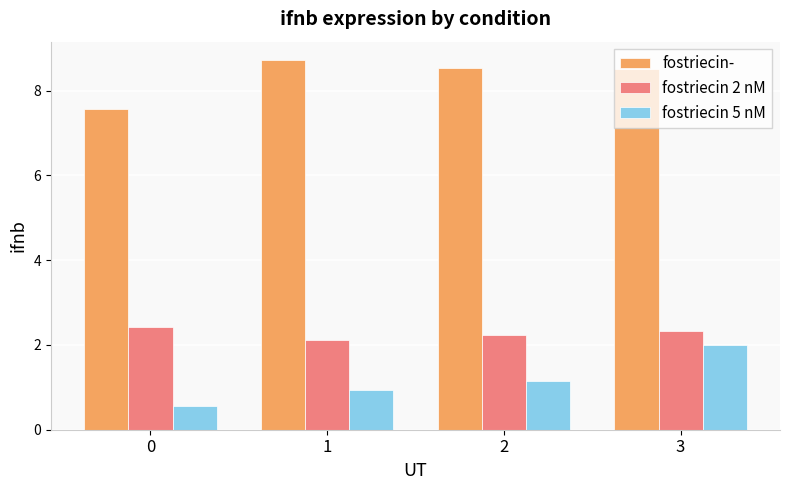

What are all the series names shown in the legend?

fostriecin-, fostriecin 2 nM, fostriecin 5 nM